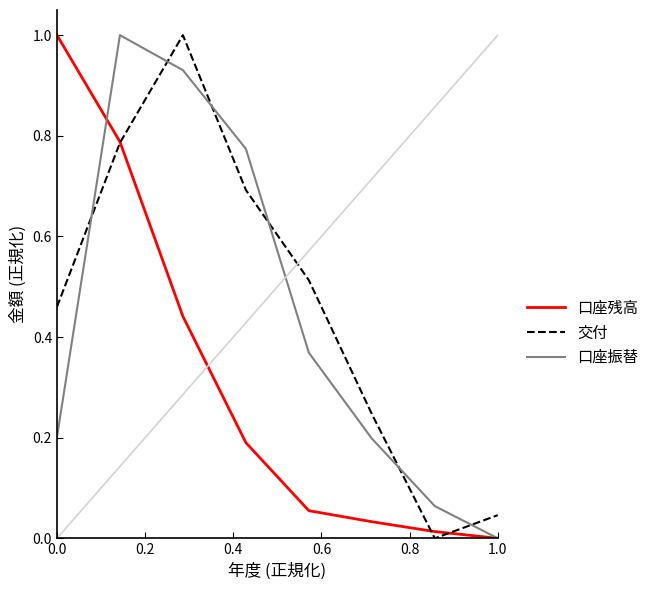

What is the difference between the second highest and second lowest values in the 交付 series?

0.7